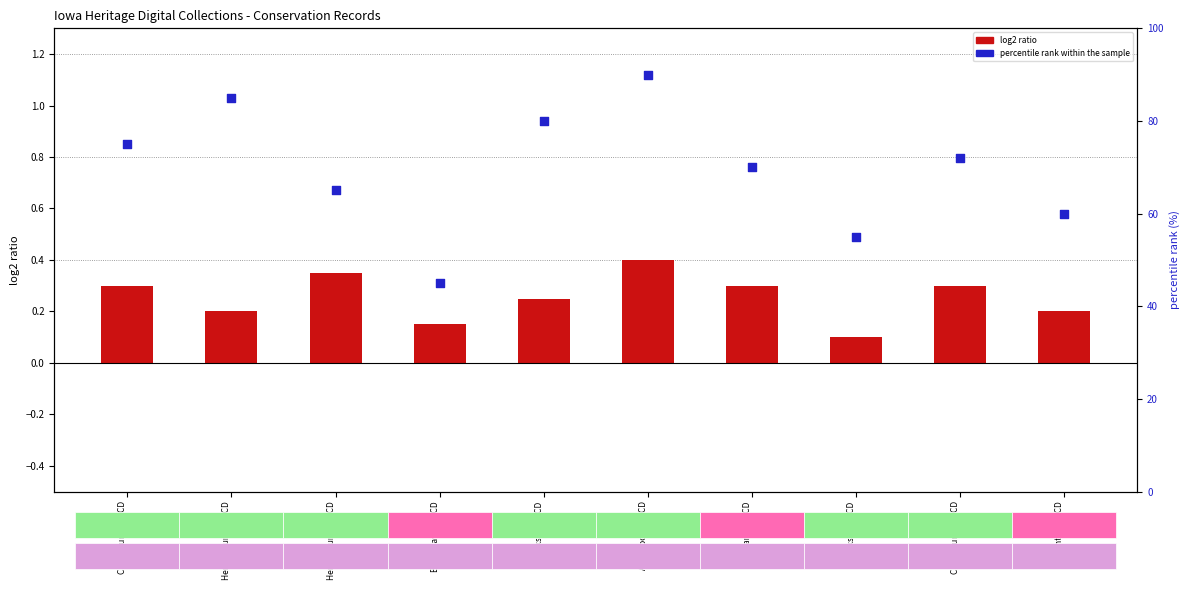

At which category is the sum across all series the highest?

Appanoose SWCD